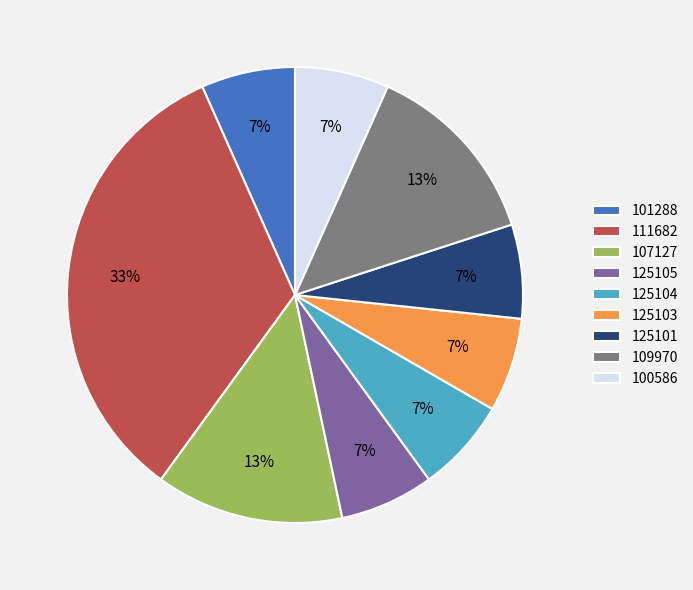

What is the ratio of the value at 125104 to the value at 111682?

0.2